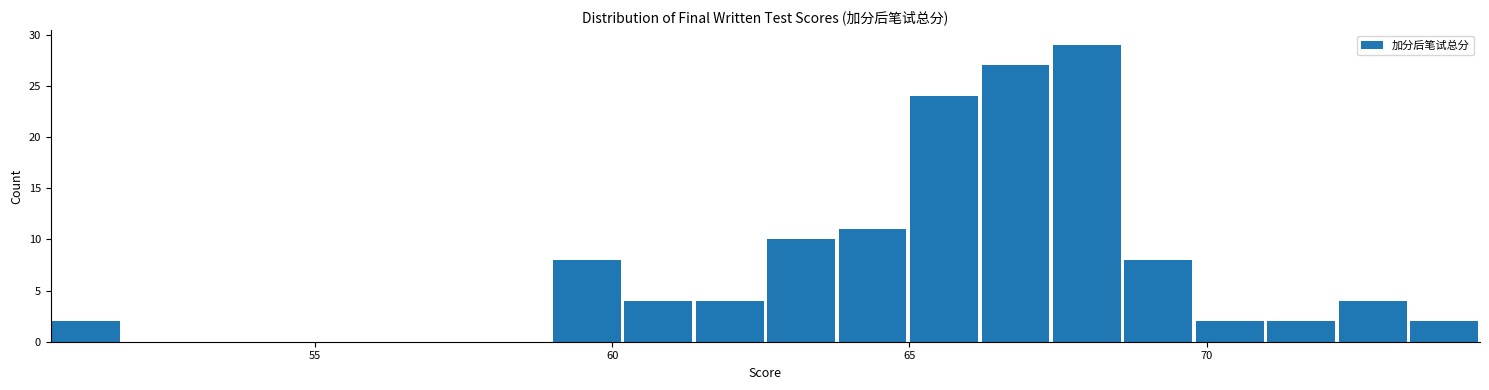

Around what value on the x-axis is the tallest bar? Give the approximate position of its centre, as read against the axis.

68.0